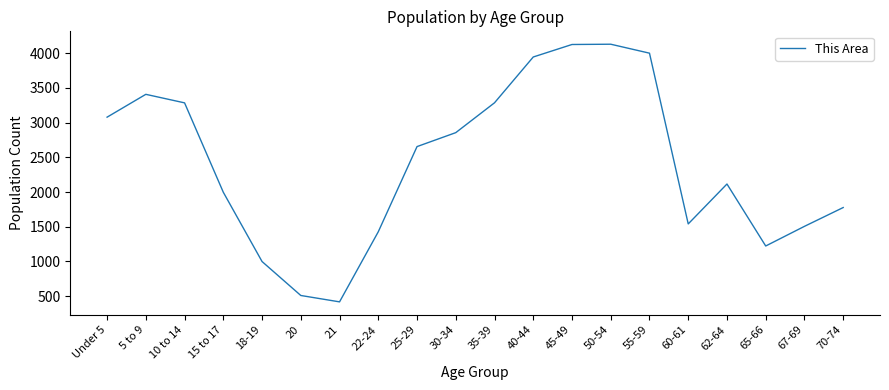

Where is the data nearest to the value 2274?

62-64